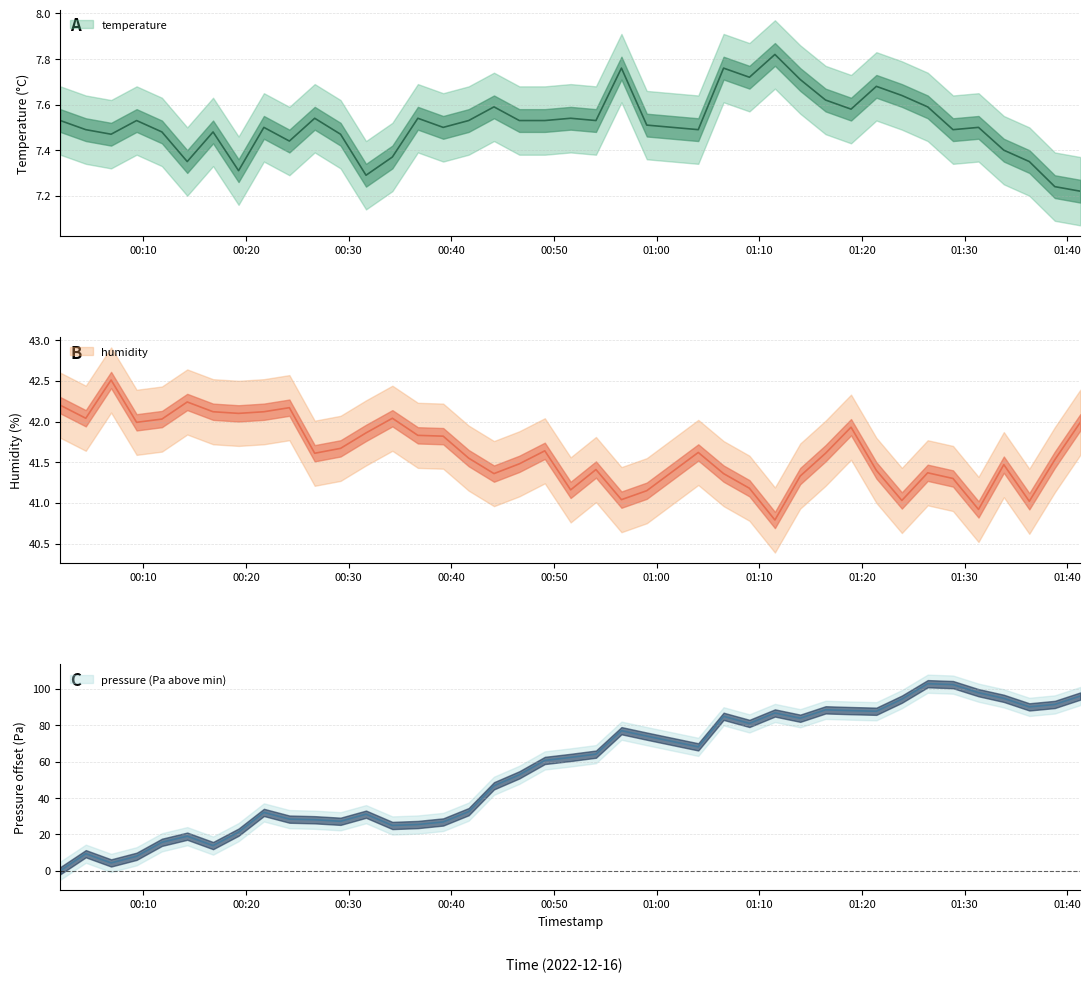

Reading left to right, list all the values displayed in this chart.

temperature: 7.5	7.5	7.5	7.5	7.5	7.3	7.5	7.3	7.5	7.4	7.5	7.5	7.3	7.4	7.5	7.5	7.5	7.6	7.5	7.5	7.5	7.5	7.8	7.5	7.5	7.8	7.7	7.8	7.7	7.6	7.6	7.7	7.6	7.6	7.5	7.5	7.4	7.3	7.2	7.2
humidity: 42.2	42.0	42.5	42.0	42.0	42.2	42.1	42.1	42.1	42.2	41.6	41.7	41.9	42.0	41.8	41.8	41.5	41.4	41.5	41.6	41.2	41.4	41.0	41.1	41.6	41.4	41.2	40.8	41.3	41.6	41.9	41.4	41.0	41.4	41.3	40.9	41.5	41.0	41.5	42.0
pressure_scaled: 0.0	9.3	4.2	7.9	15.6	19.0	13.8	21.2	32.0	28.4	28.0	27.2	31.1	24.9	25.4	26.8	32.5	46.7	52.7	60.6	62.3	64.1	77.0	74.0	68.1	84.9	81.0	86.8	83.9	88.5	88.0	87.7	94.4	102.9	102.4	97.9	94.8	90.1	91.4	96.1